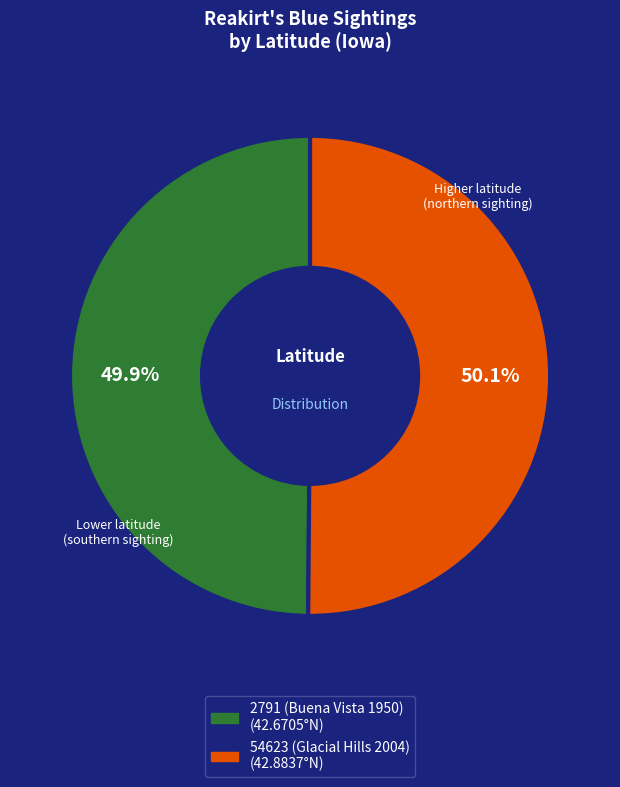

What percentage is the 54623 (Glacial Hills 2004) slice, to the nearest percent?

50%